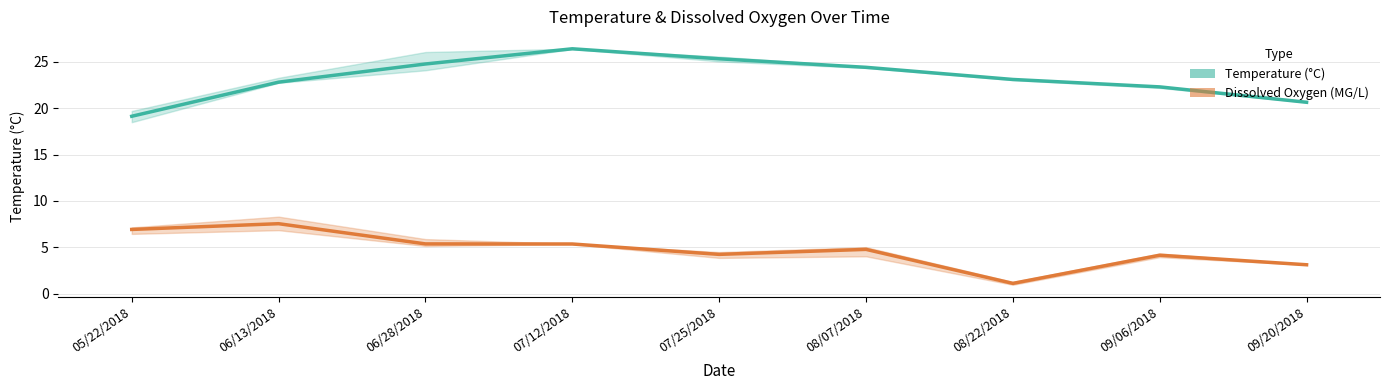

True or false: Temperature (°C) and Dissolved Oxygen (MG/L) intersect in this chart.

False